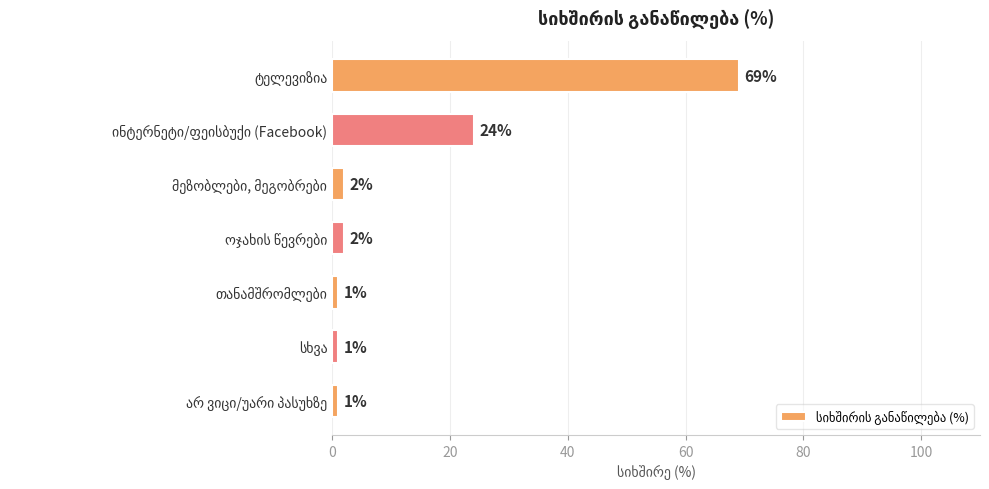

Reading top to bottom, list all the values displayed in this chart.

69	24	2	2	1	1	1